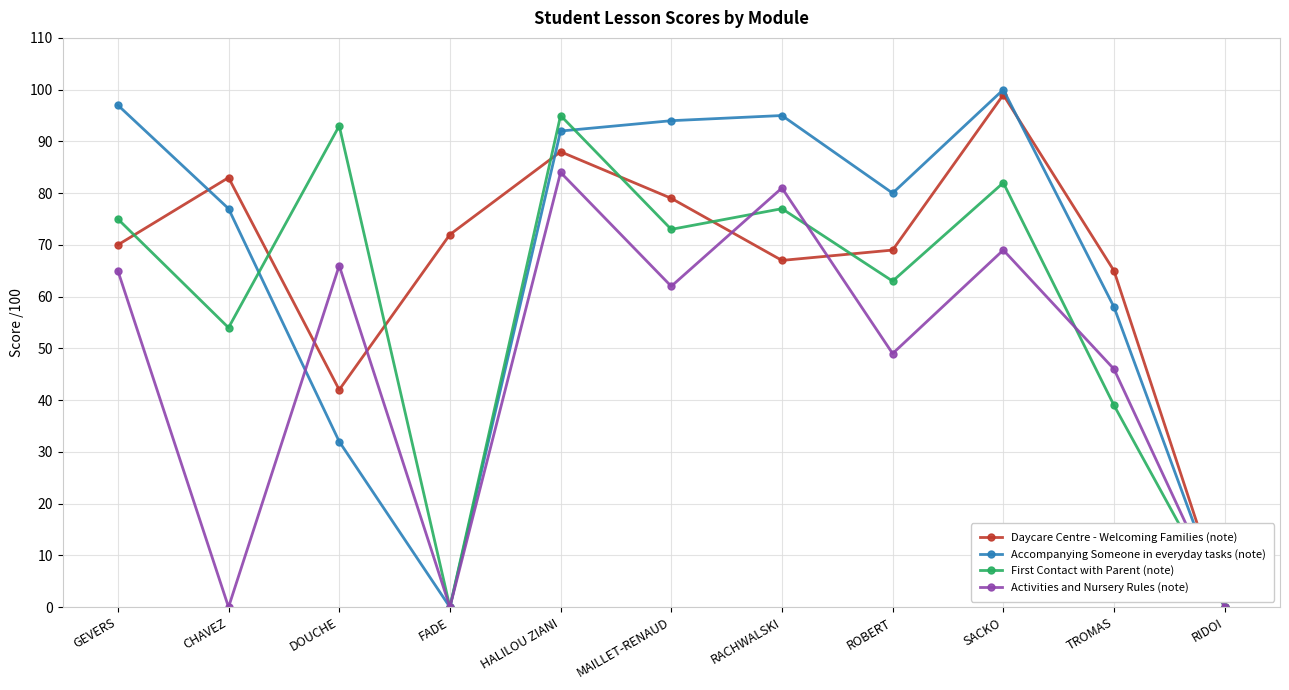

At GEVERS, list the series in order from largest to smallest.

Accompanying Someone in everyday tasks (note), First Contact with Parent (note), Daycare Centre - Welcoming Families (note), Activities and Nursery Rules (note)